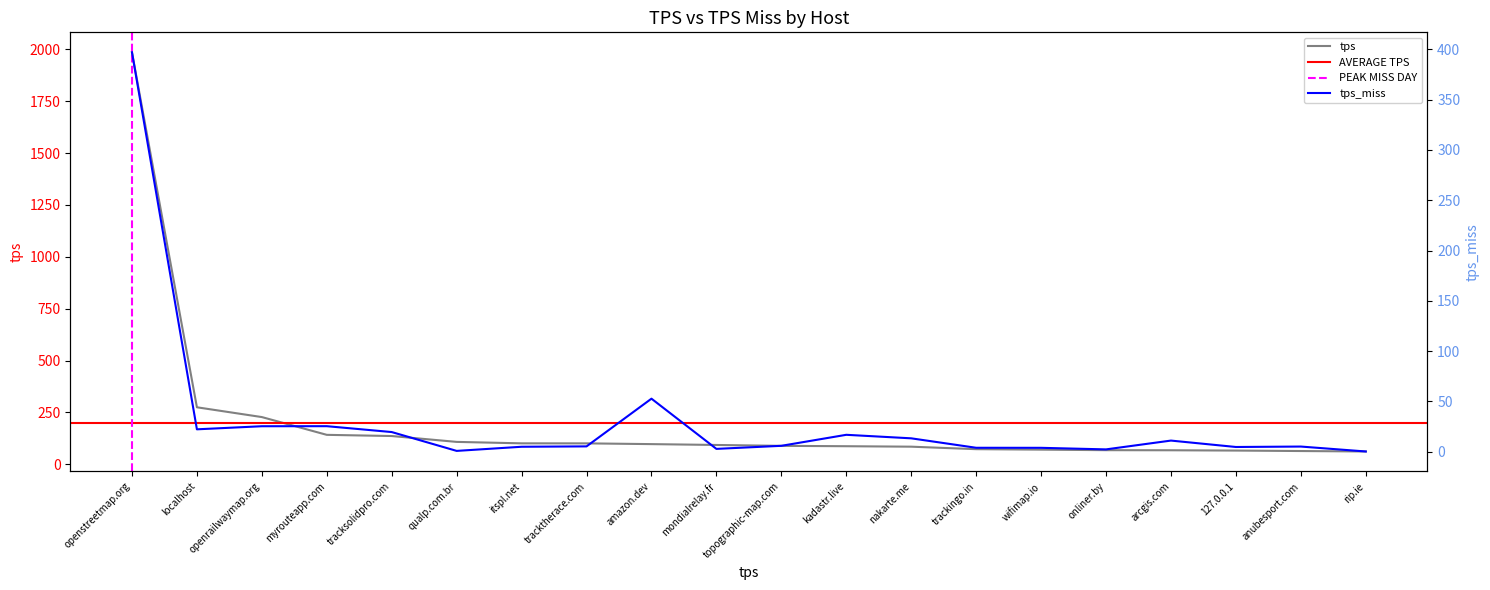

Reading left to right, transcribe all the data shown in this chart.

tps: 1985.9	274.9	227.7	142.1	136.4	108.1	101.1	101.0	97.4	93.3	89.0	87.3	85.0	73.0	70.7	68.2	67.7	66.3	64.0	61.9
tps_miss: 397.1	22.2	25.2	25.3	19.5	0.7	4.8	5.2	52.7	2.7	5.8	16.7	13.2	3.8	3.8	2.2	11.0	4.6	5.0	0.1